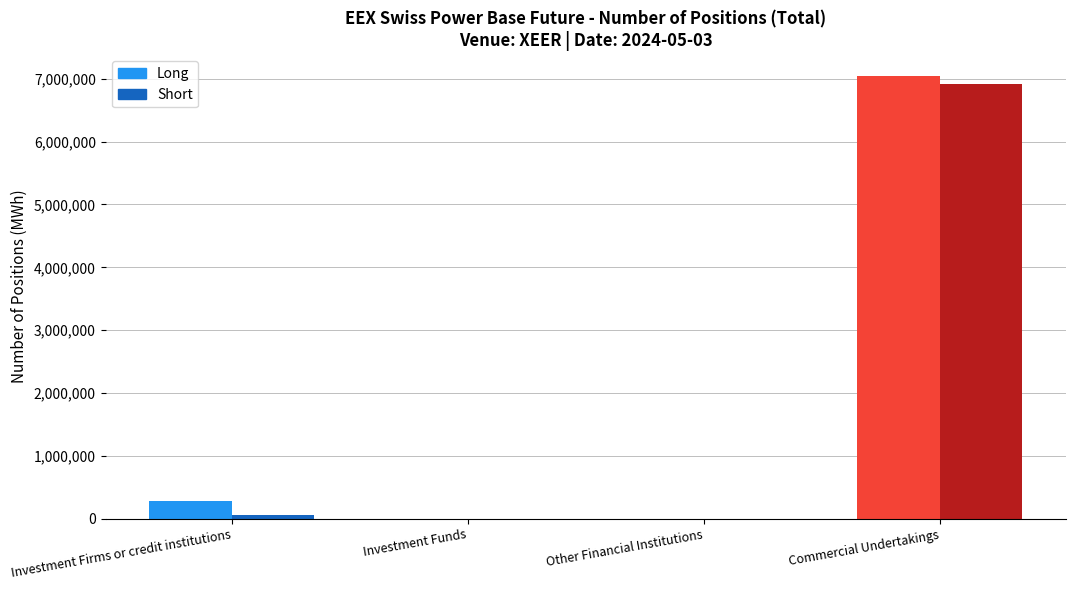

The Short series shows 3041803 at Commercial Undertakings. True or false?

False